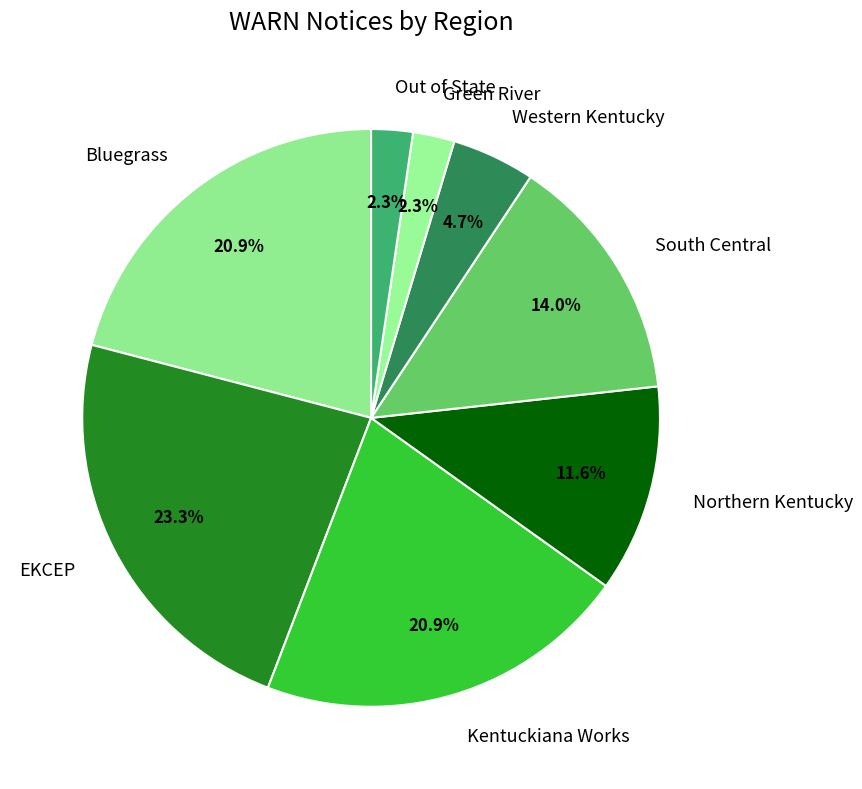

True or false: Kentuckiana Works accounts for 26% of the total.

False